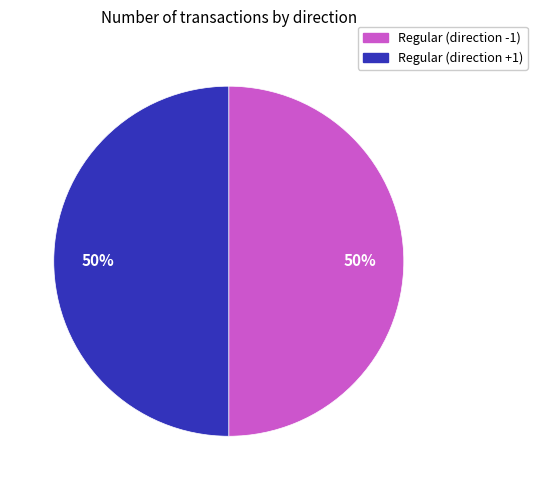

Is the sum of Regular (direction -1) and Regular (direction +1) greater than half?

Yes